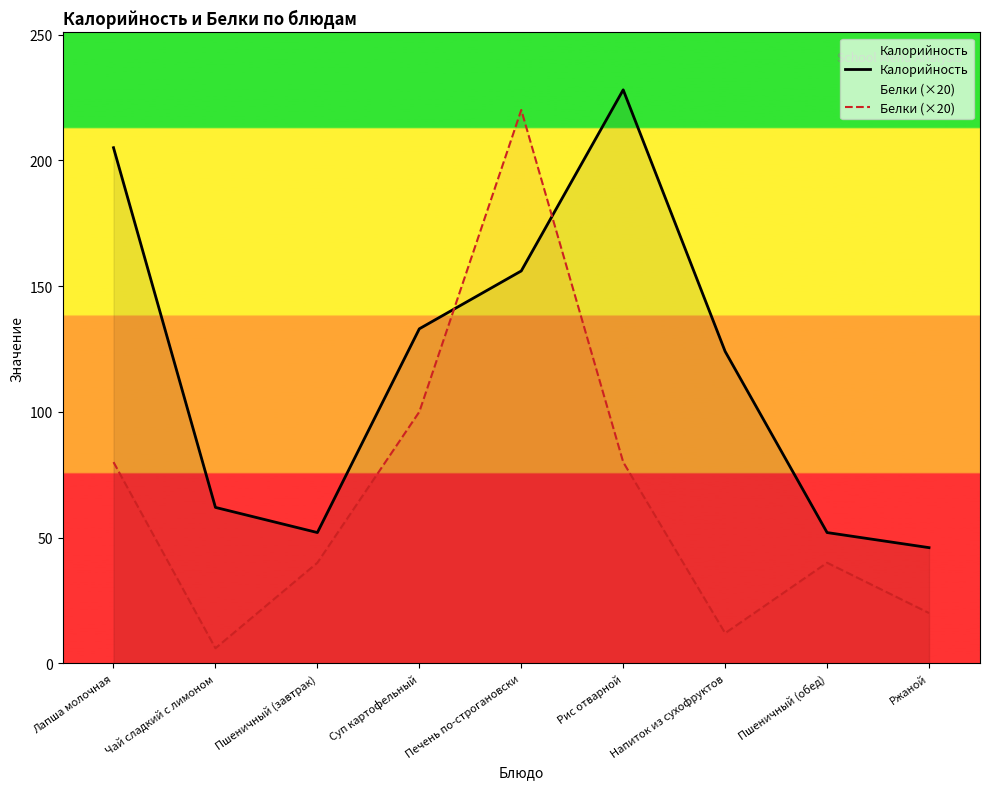

Which series ends up on top after the final intersection of Белки (×20) and Калорийность?

Калорийность